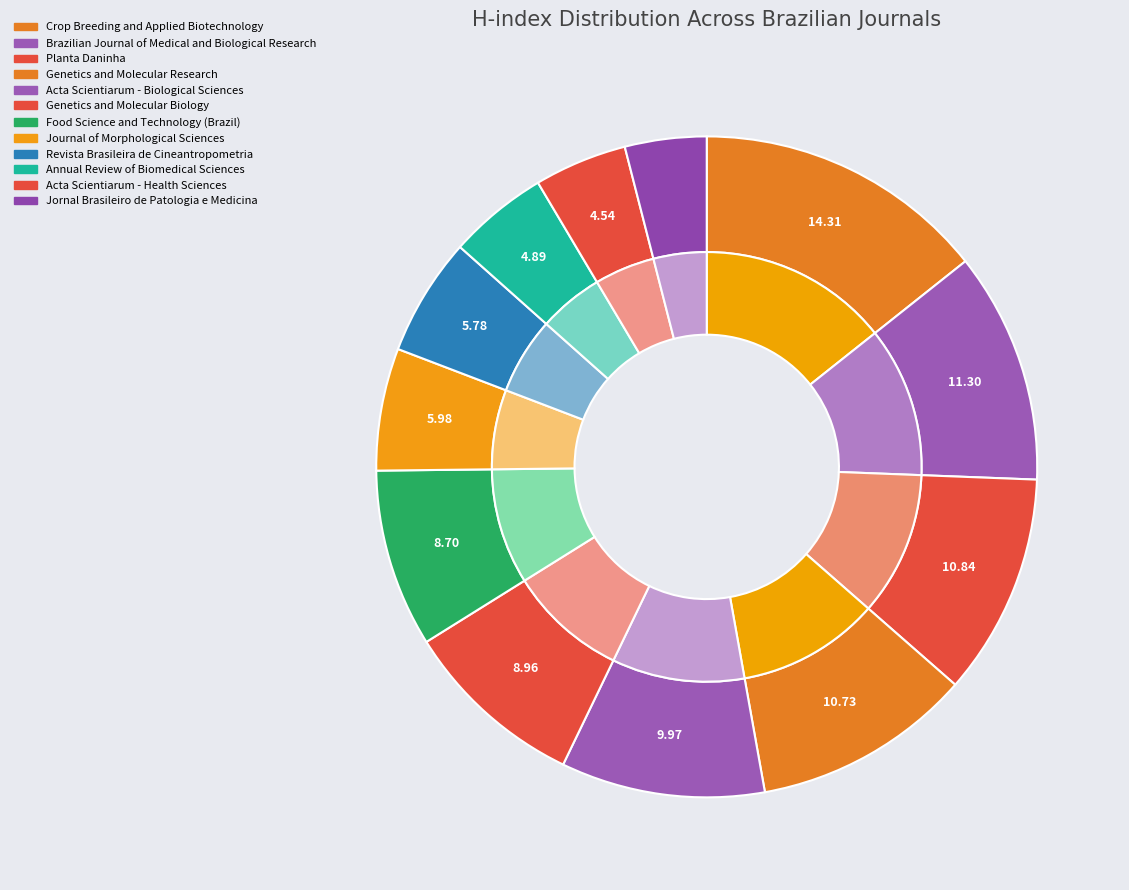

Which slice is the largest?

Crop Breeding and Applied Biotechnology